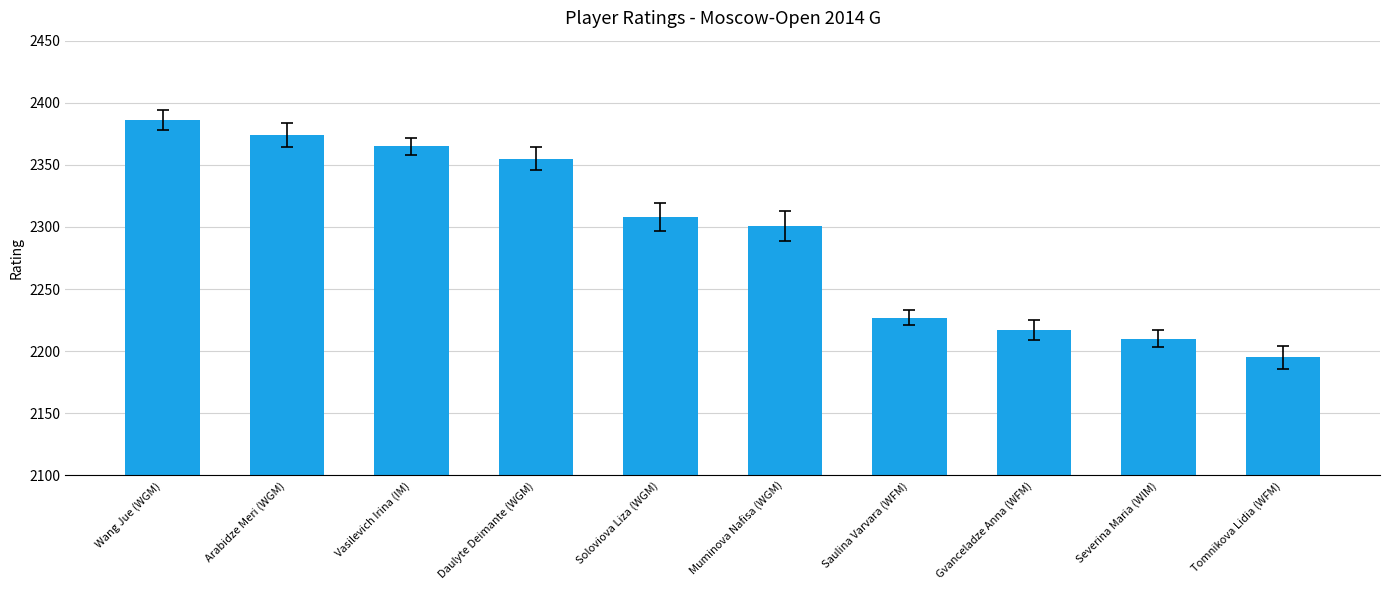

What is the approximate value at Arabidze Meri (WGM), to the nearest 10?

2370